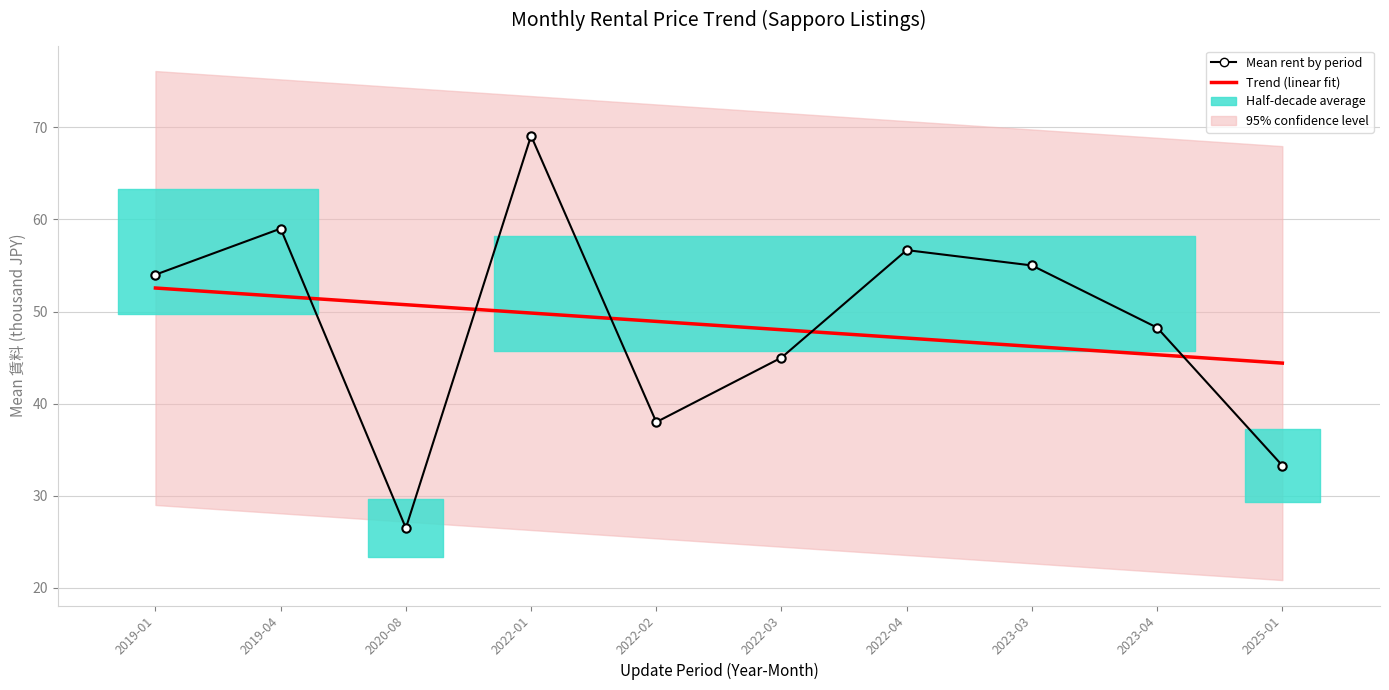

The Mean rent by period series shows 59.0 at 2019-04. True or false?

True